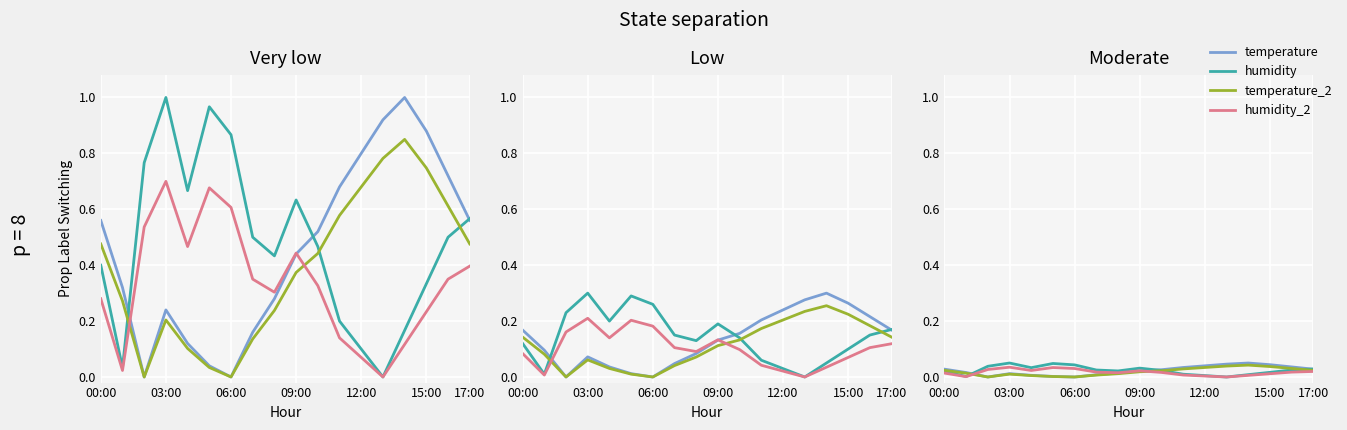

What are all the series names shown in the legend?

temperature, humidity, temperature_2, humidity_2